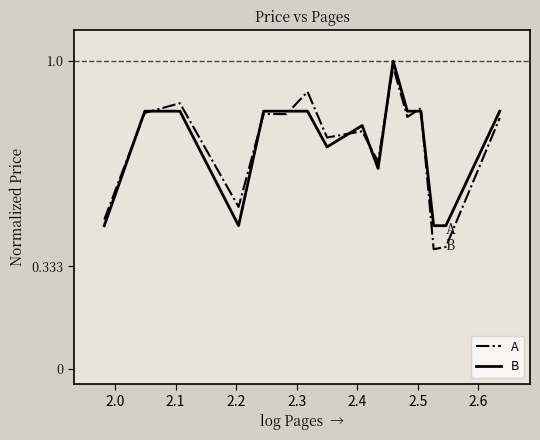

Which series has the largest range (max minus min)?

A